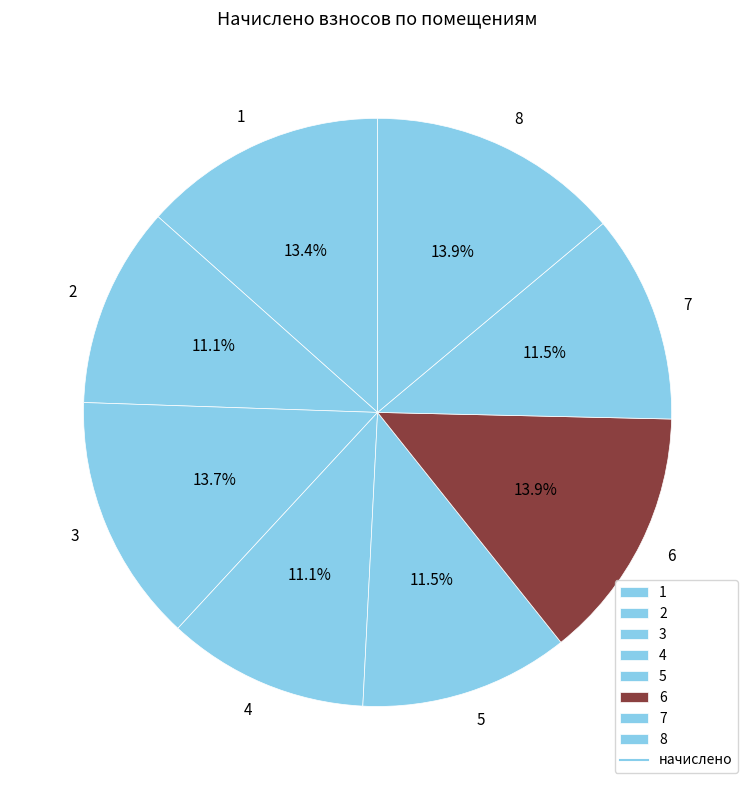

What is the total percentage of 4 and 1?

24.5%